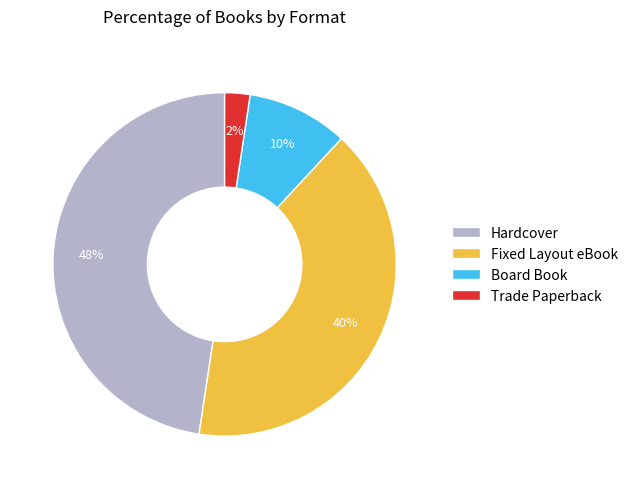

Which has a higher value, Board Book or Trade Paperback?

Board Book